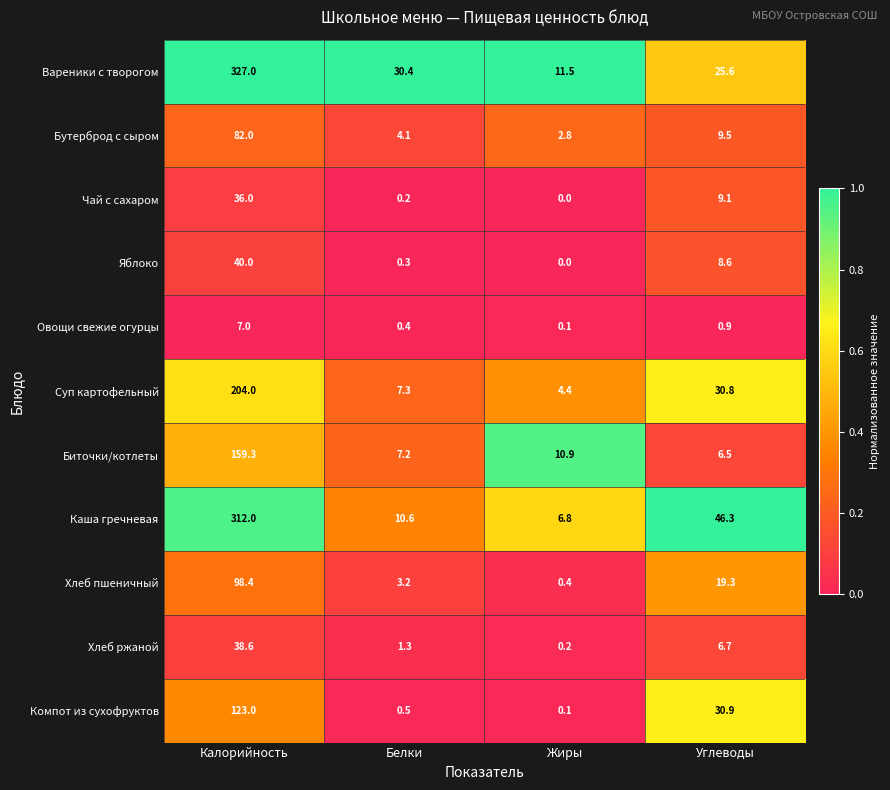

At which category does the chart reach its peak across all series?

Калорийность